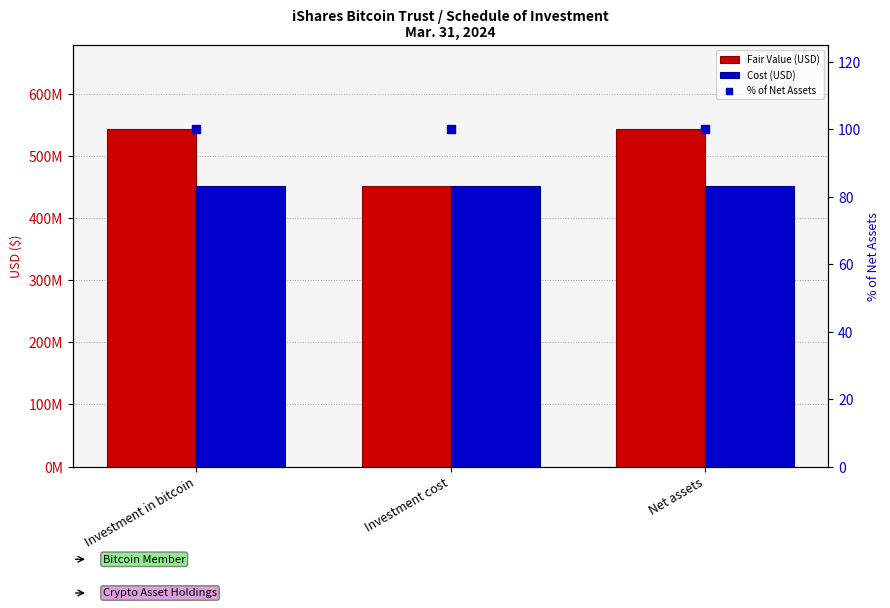

At which category is the sum across all series the highest?

Investment in bitcoin